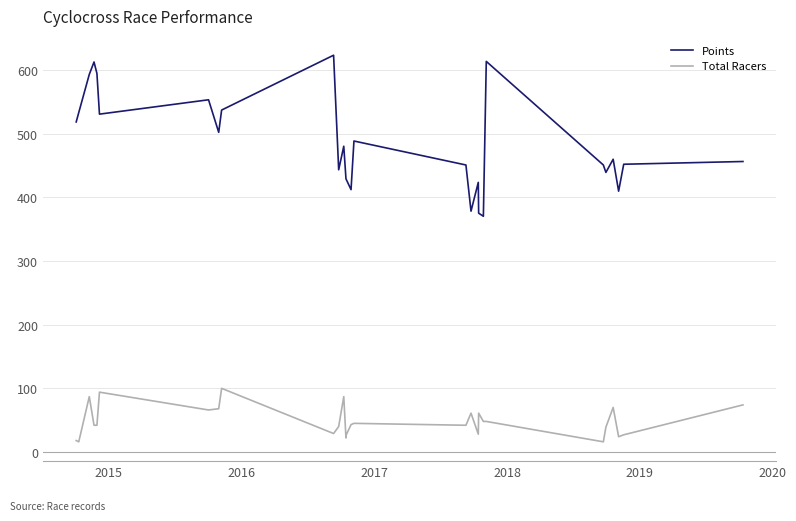

What is the sum of all Points values?

13562.7